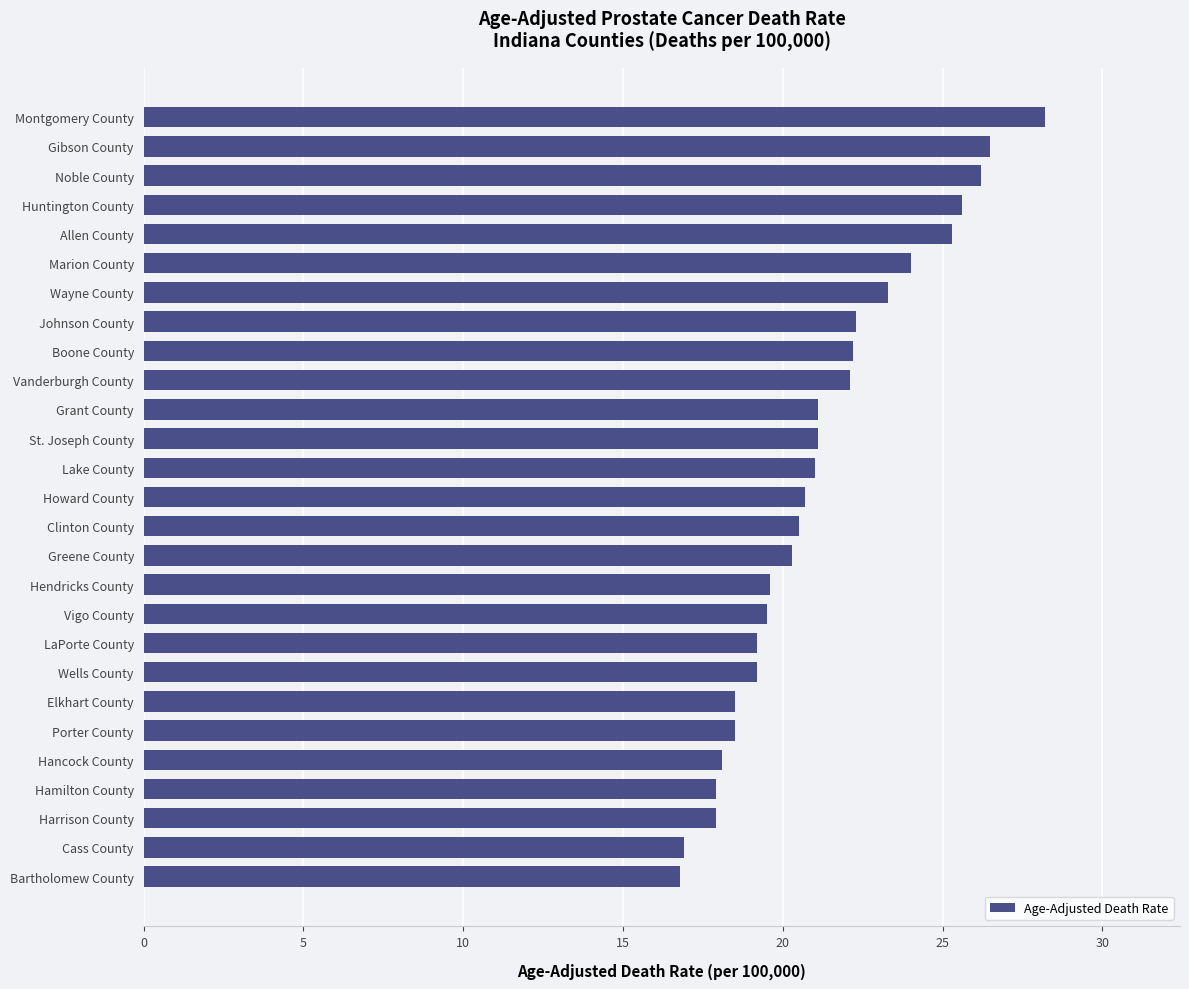

What is the approximate value at Bartholomew County?

16.8